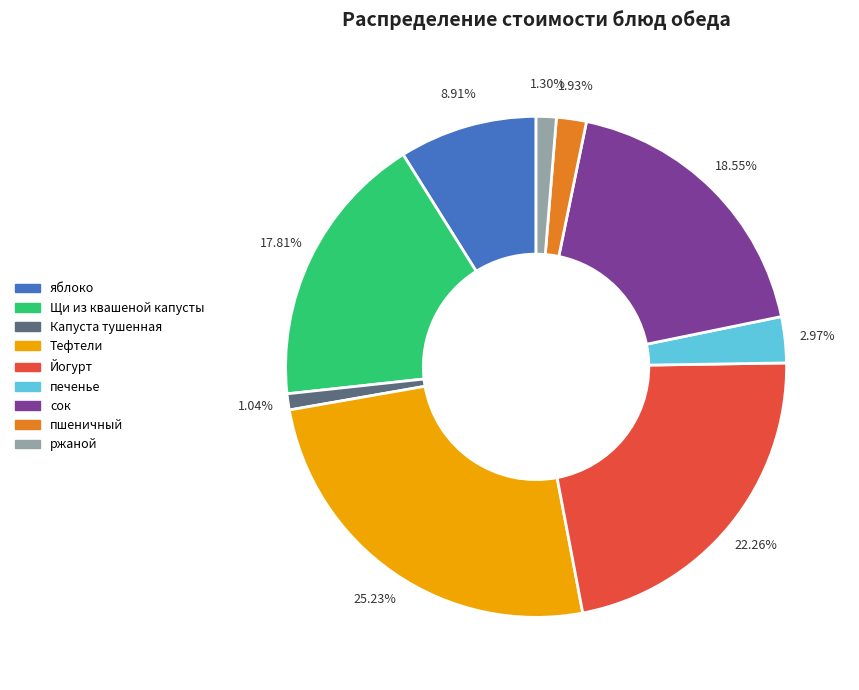

Which slice is the largest?

Тефтели